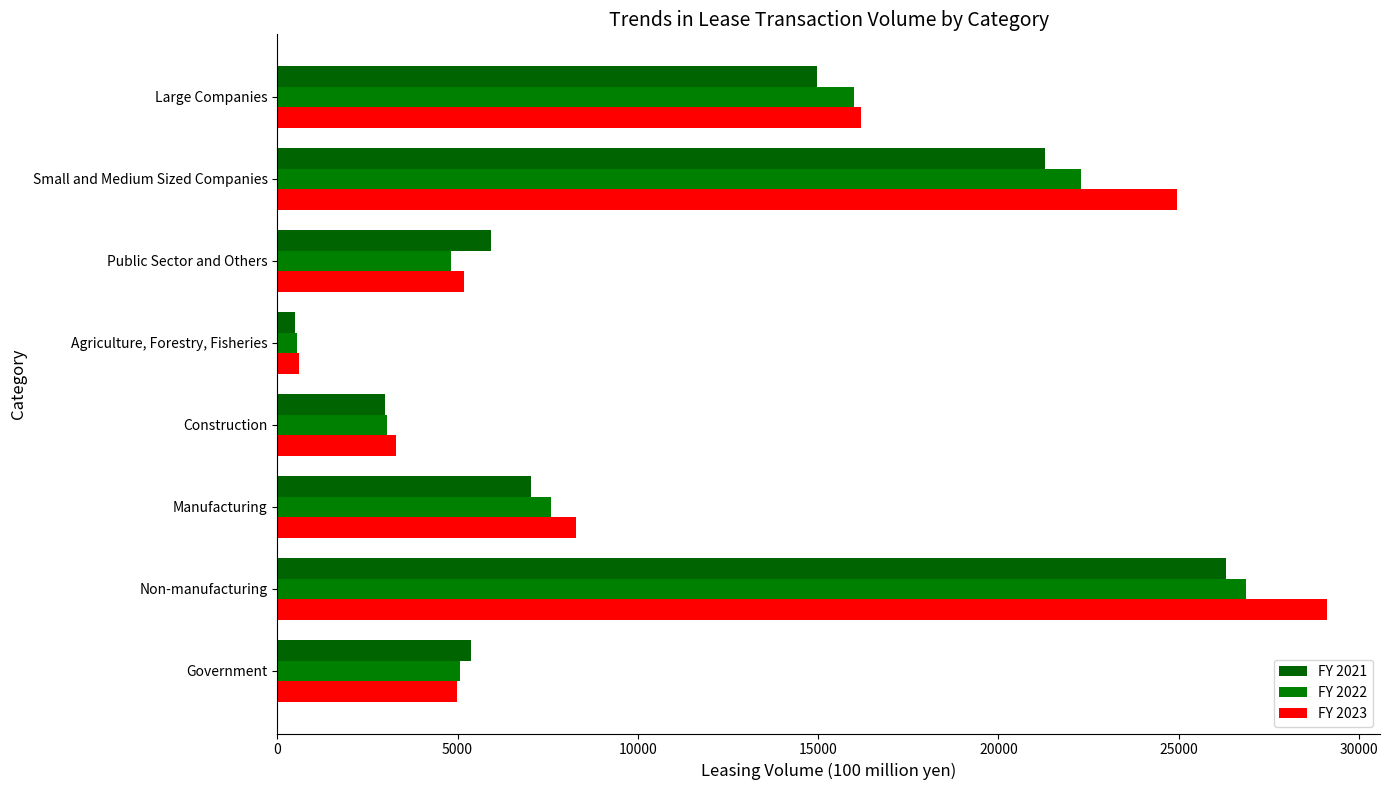

How many data points in FY 2021 are above 7026?

4